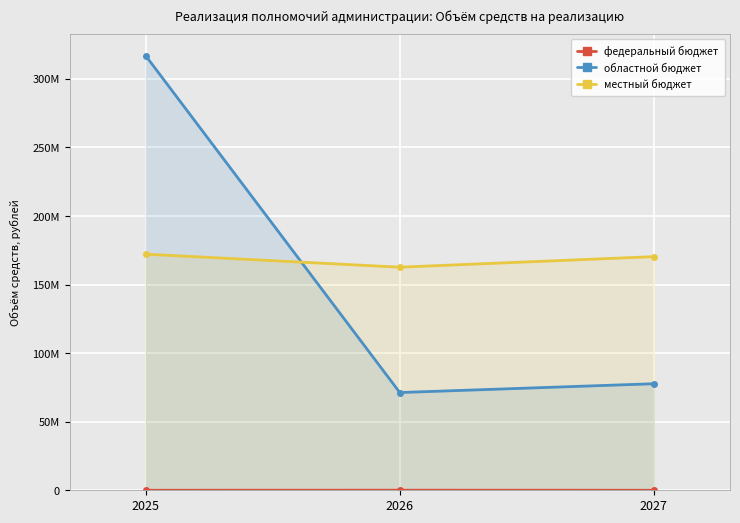

Which series has the largest total across all categories?

местный бюджет